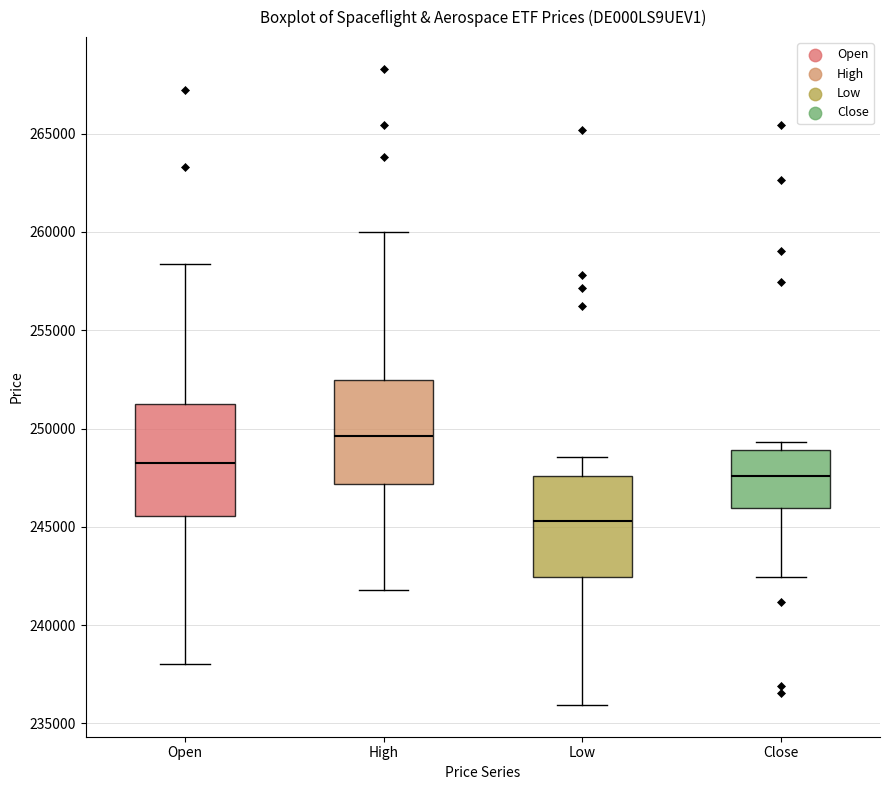

Which box has the lowest median line?

Low